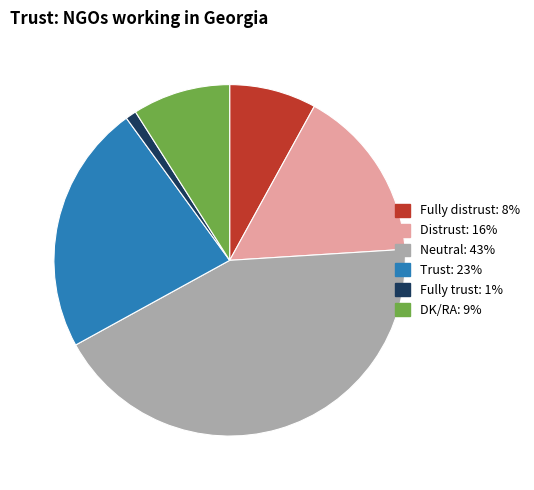

Between Fully distrust and Trust, which is larger?

Trust